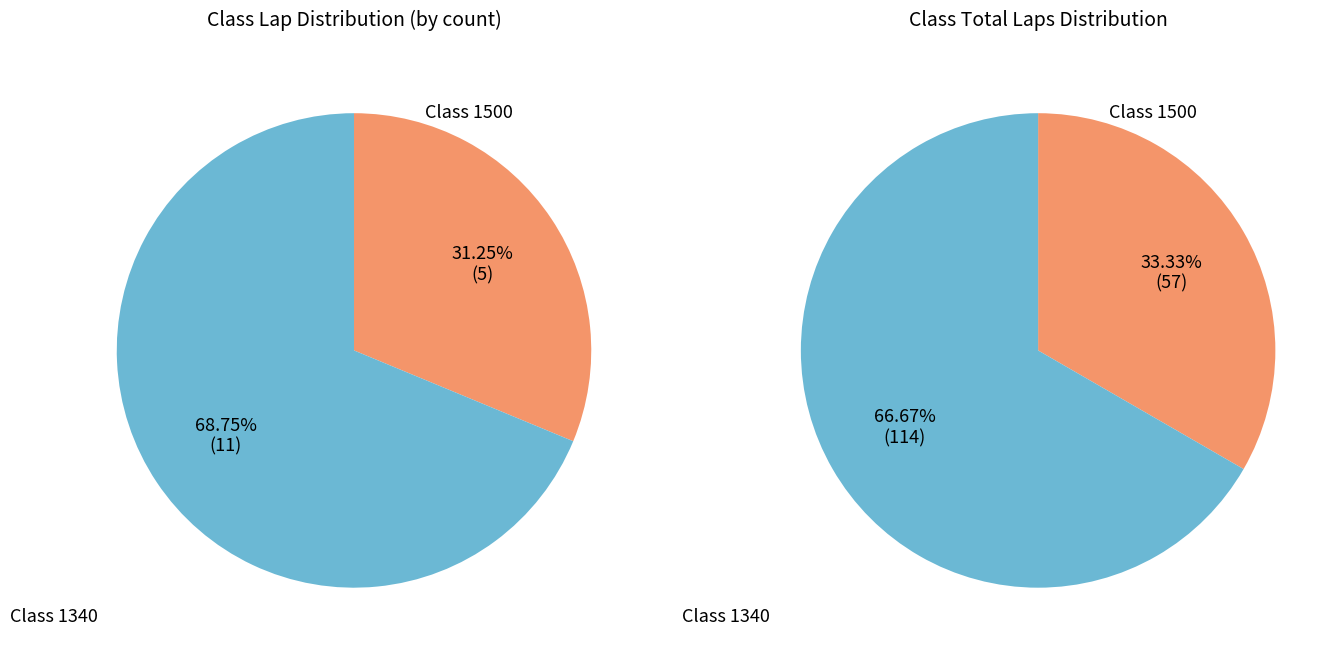

Is there any slice that represents more than half of the pie?

Yes